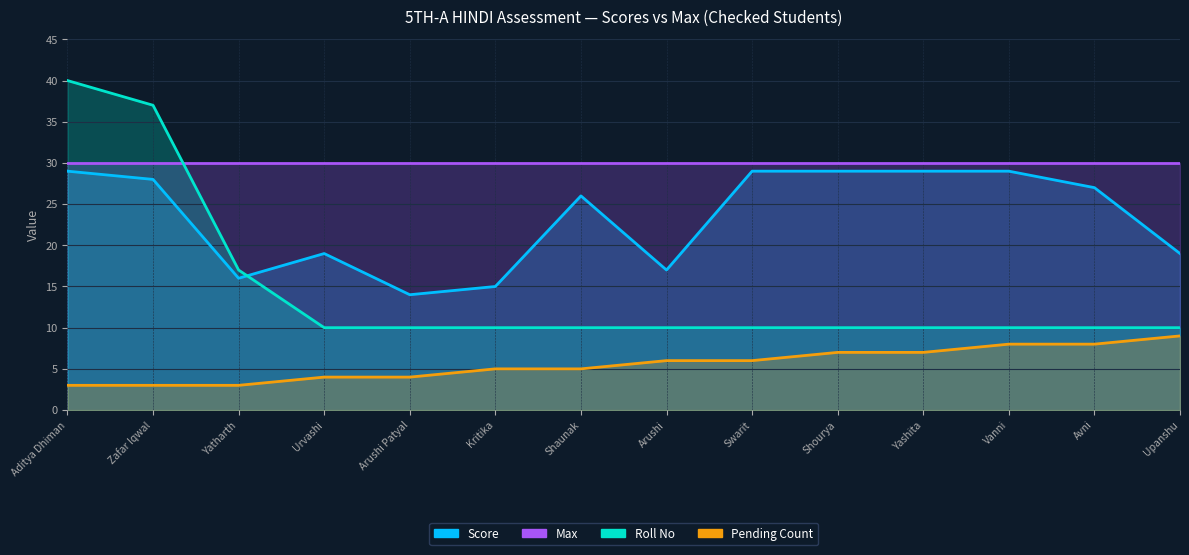

List the series in order of their peak value, lowest first.

Pending Count, Score, Max, Roll No